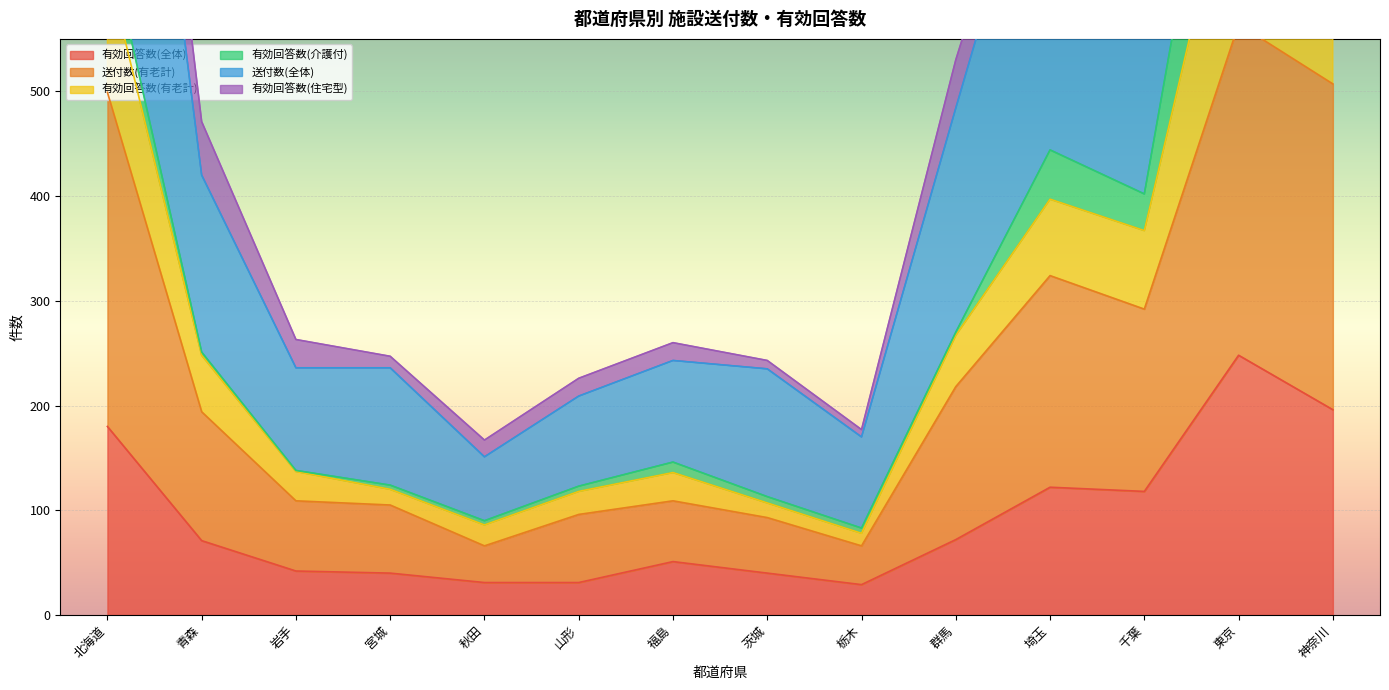

Which series has the widest spread of values?

送付数(全体)